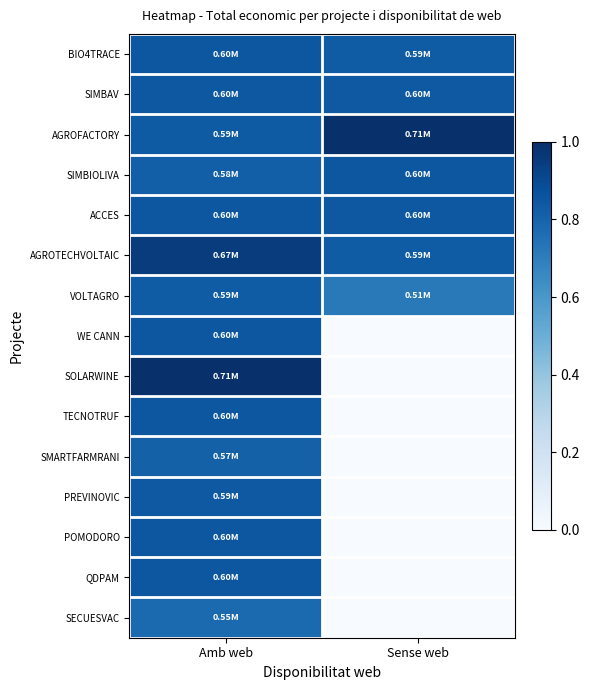

Reading right to left, what are all the values shown in this chart?

BIO4TRACE: Sense web=0.8	Amb web=0.8
SIMBAV: Sense web=0.8	Amb web=0.8
AGROFACTORY: Sense web=1.0	Amb web=0.8
SIMBIOLIVA: Sense web=0.8	Amb web=0.8
ACCES: Sense web=0.8	Amb web=0.8
AGROTECHVOLTAIC: Sense web=0.8	Amb web=1.0
VOLTAGRO: Sense web=0.7	Amb web=0.8
WE CANN: Sense web=0.0	Amb web=0.8
SOLARWINE: Sense web=0.0	Amb web=1.0
TECNOTRUF: Sense web=0.0	Amb web=0.8
SMARTFARMRANI: Sense web=0.0	Amb web=0.8
PREVINOVIC: Sense web=0.0	Amb web=0.8
POMODORO: Sense web=0.0	Amb web=0.8
QDPAM: Sense web=0.0	Amb web=0.8
SECUESVAC: Sense web=0.0	Amb web=0.8